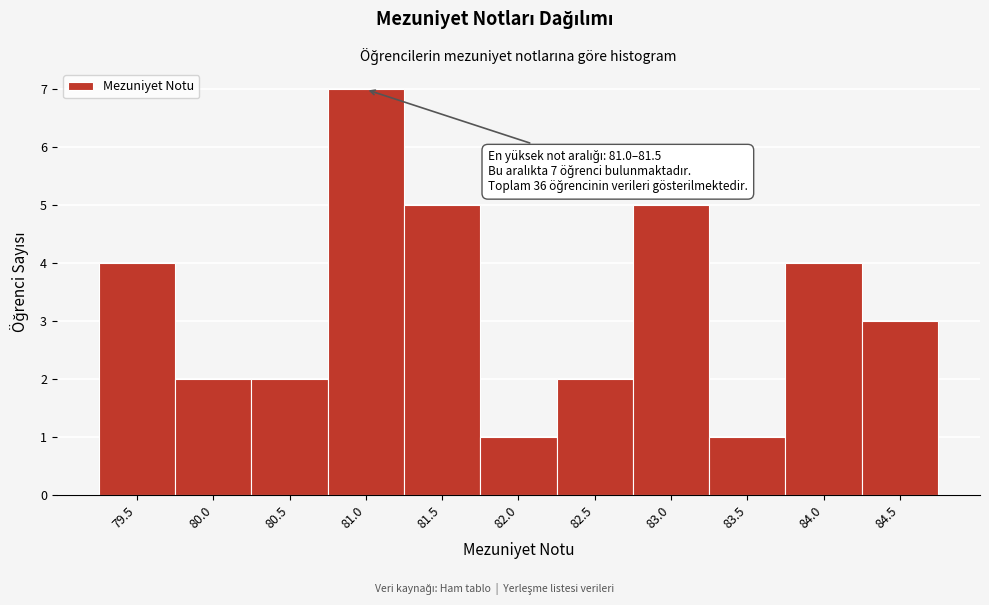

Reading left to right, transcribe all the data shown in this chart.

4	2	2	7	5	1	2	5	1	4	3